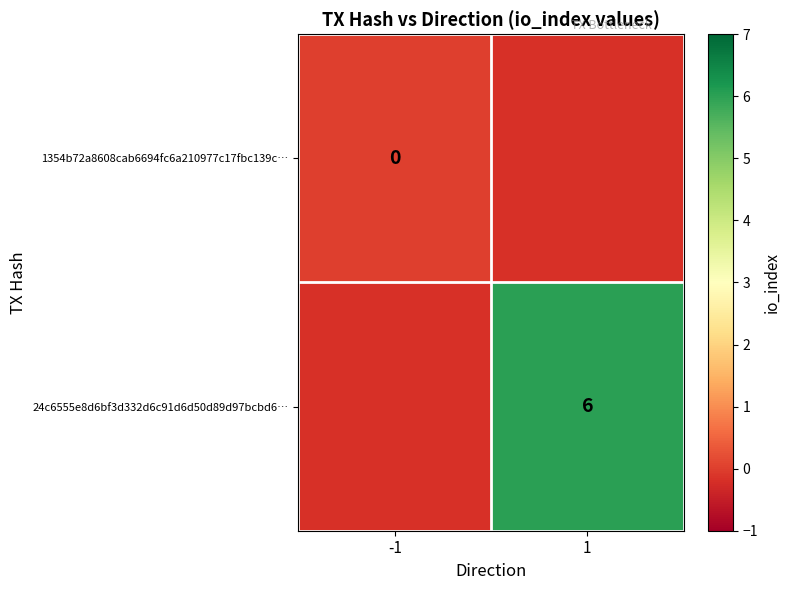

True or false: 24c6555e8d6bf3d332d6c91d6d50d89d97bcbd6… has a value of 3 at 1.

False